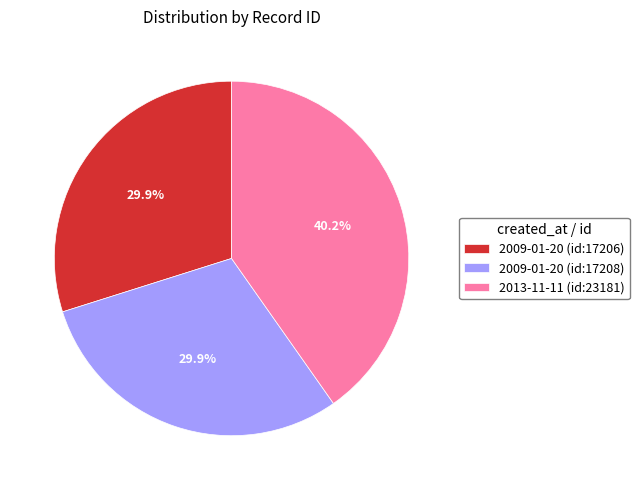

What is the largest slice in the pie chart?

2013-11-11 (id:23181)